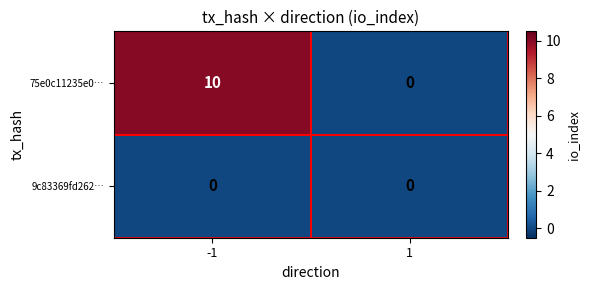

The value of 75e0c11235e0… at -1 is 17. True or false?

False